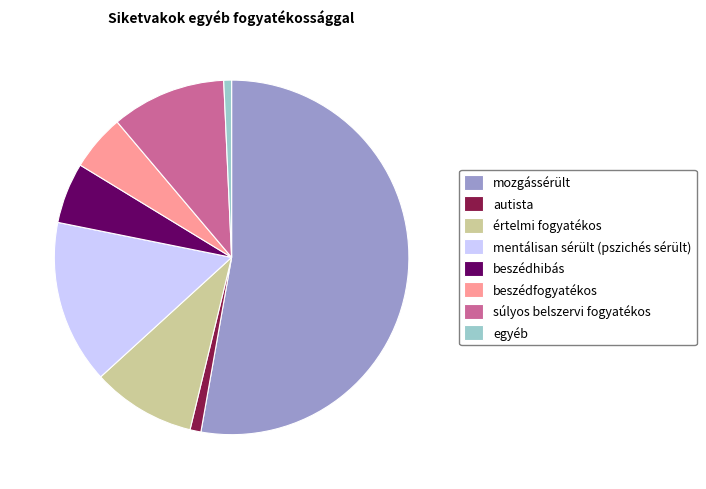

How many slices are in this pie chart?

8